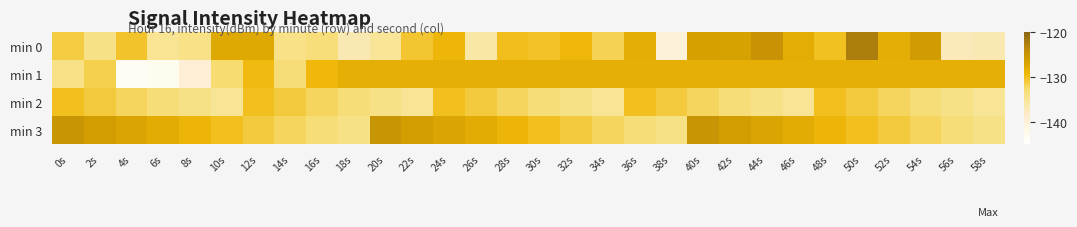

Reading right to left, extract all data points from this chart.

min 0: 58s=-137.0	56s=-137.4	54s=-125.9	52s=-128.1	50s=-122.4	48s=-130.1	46s=-128.0	44s=-124.9	42s=-126.6	40s=-126.4	38s=-140.2	36s=-128.1	34s=-131.7	32s=-129.4	30s=-130.3	28s=-129.9	26s=-136.1	24s=-129.1	22s=-130.6	20s=-135.2	18s=-136.9	16s=-133.2	14s=-134.1	12s=-127.6	10s=-127.5	8s=-134.1	6s=-134.9	4s=-130.4	2s=-134.1	0s=-131.2
min 1: 58s=-128.3	56s=-128.3	54s=-128.3	52s=-128.3	50s=-128.3	48s=-128.3	46s=-128.3	44s=-128.3	42s=-128.3	40s=-128.3	38s=-128.3	36s=-128.3	34s=-128.3	32s=-128.3	30s=-128.3	28s=-128.3	26s=-128.3	24s=-128.3	22s=-128.3	20s=-128.3	18s=-128.3	16s=-129.5	14s=-133.0	12s=-129.6	10s=-132.7	8s=-139.5	6s=-143.0	4s=-143.5	2s=-131.5	0s=-134.1
min 2: 58s=-135.0	56s=-134.0	54s=-133.0	52s=-132.0	50s=-131.0	48s=-130.0	46s=-135.0	44s=-134.0	42s=-133.0	40s=-132.0	38s=-131.0	36s=-130.0	34s=-135.0	32s=-134.0	30s=-133.0	28s=-132.0	26s=-131.0	24s=-130.0	22s=-135.0	20s=-134.0	18s=-133.0	16s=-132.0	14s=-131.0	12s=-130.0	10s=-135.0	8s=-134.0	6s=-133.0	4s=-132.0	2s=-131.0	0s=-130.0
min 3: 58s=-134.0	56s=-133.0	54s=-132.0	52s=-131.0	50s=-130.0	48s=-129.0	46s=-128.0	44s=-127.0	42s=-126.0	40s=-125.0	38s=-134.0	36s=-133.0	34s=-132.0	32s=-131.0	30s=-130.0	28s=-129.0	26s=-128.0	24s=-127.0	22s=-126.0	20s=-125.0	18s=-134.0	16s=-133.0	14s=-132.0	12s=-131.0	10s=-130.0	8s=-129.0	6s=-128.0	4s=-127.0	2s=-126.0	0s=-125.0